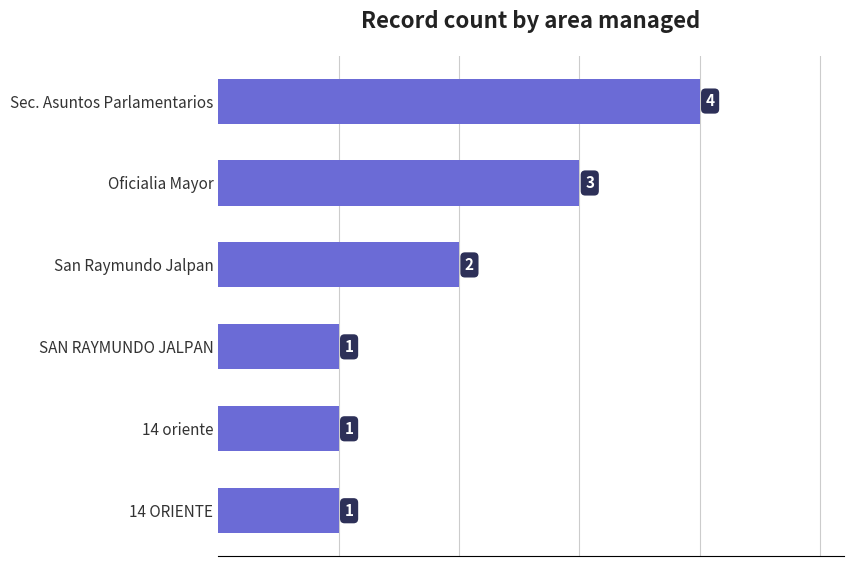

Reading bottom to top, transcribe all the data shown in this chart.

1	1	1	2	3	4